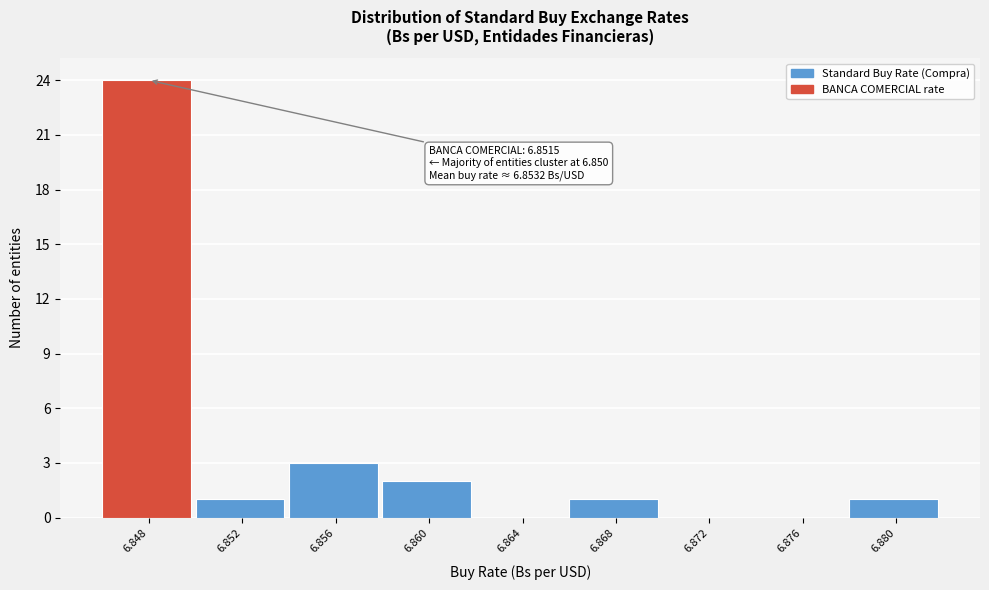

Reading left to right, what are all the values shown in this chart?

6.848=24	6.852=1	6.856=3	6.860=2	6.864=0	6.868=1	6.872=0	6.876=0	6.880=1